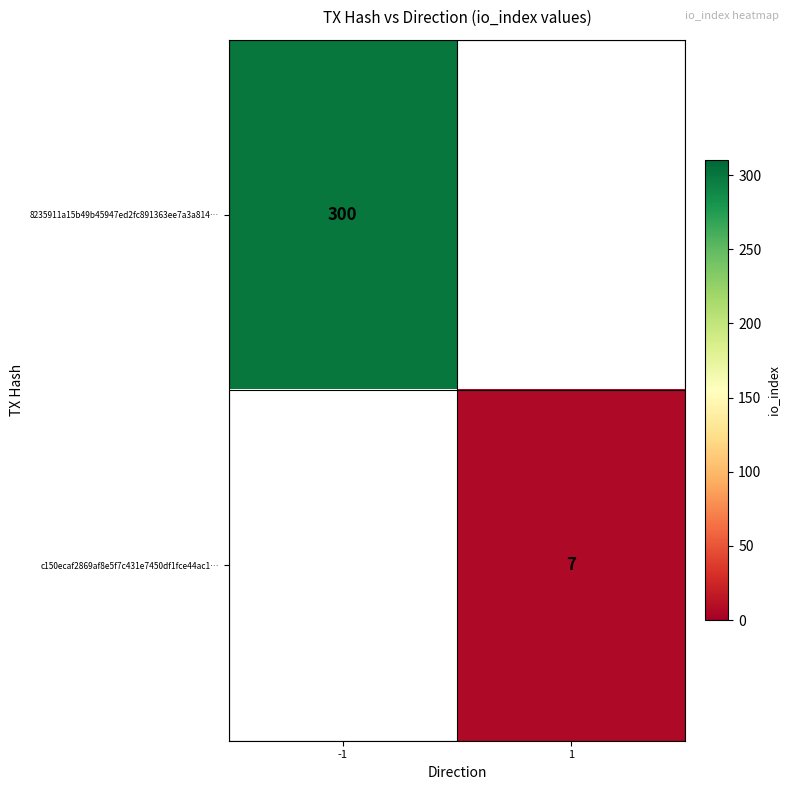

At how many categories does at least one series exceed 55?

1